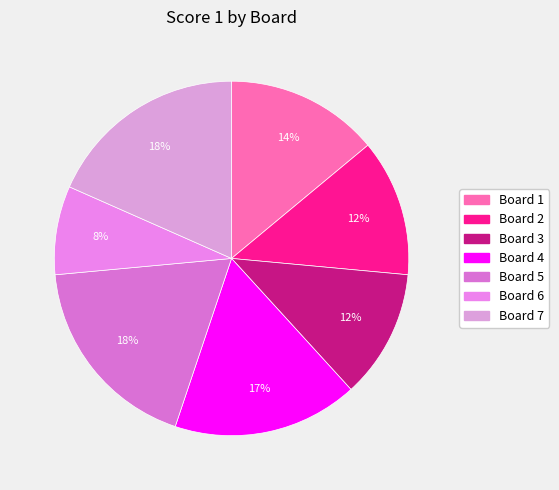

What percentage is NOT represented by Board 5?

81.6%